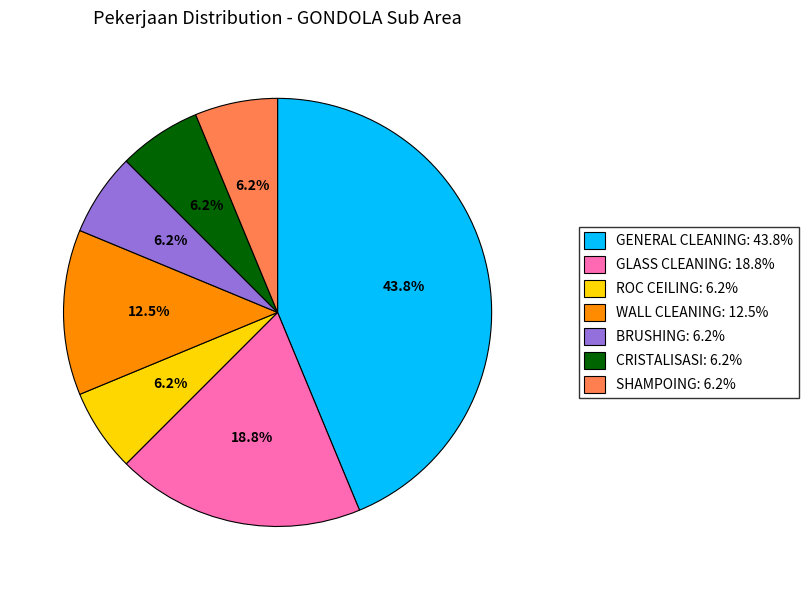

To the nearest percent, what is the average slice percentage?

14%